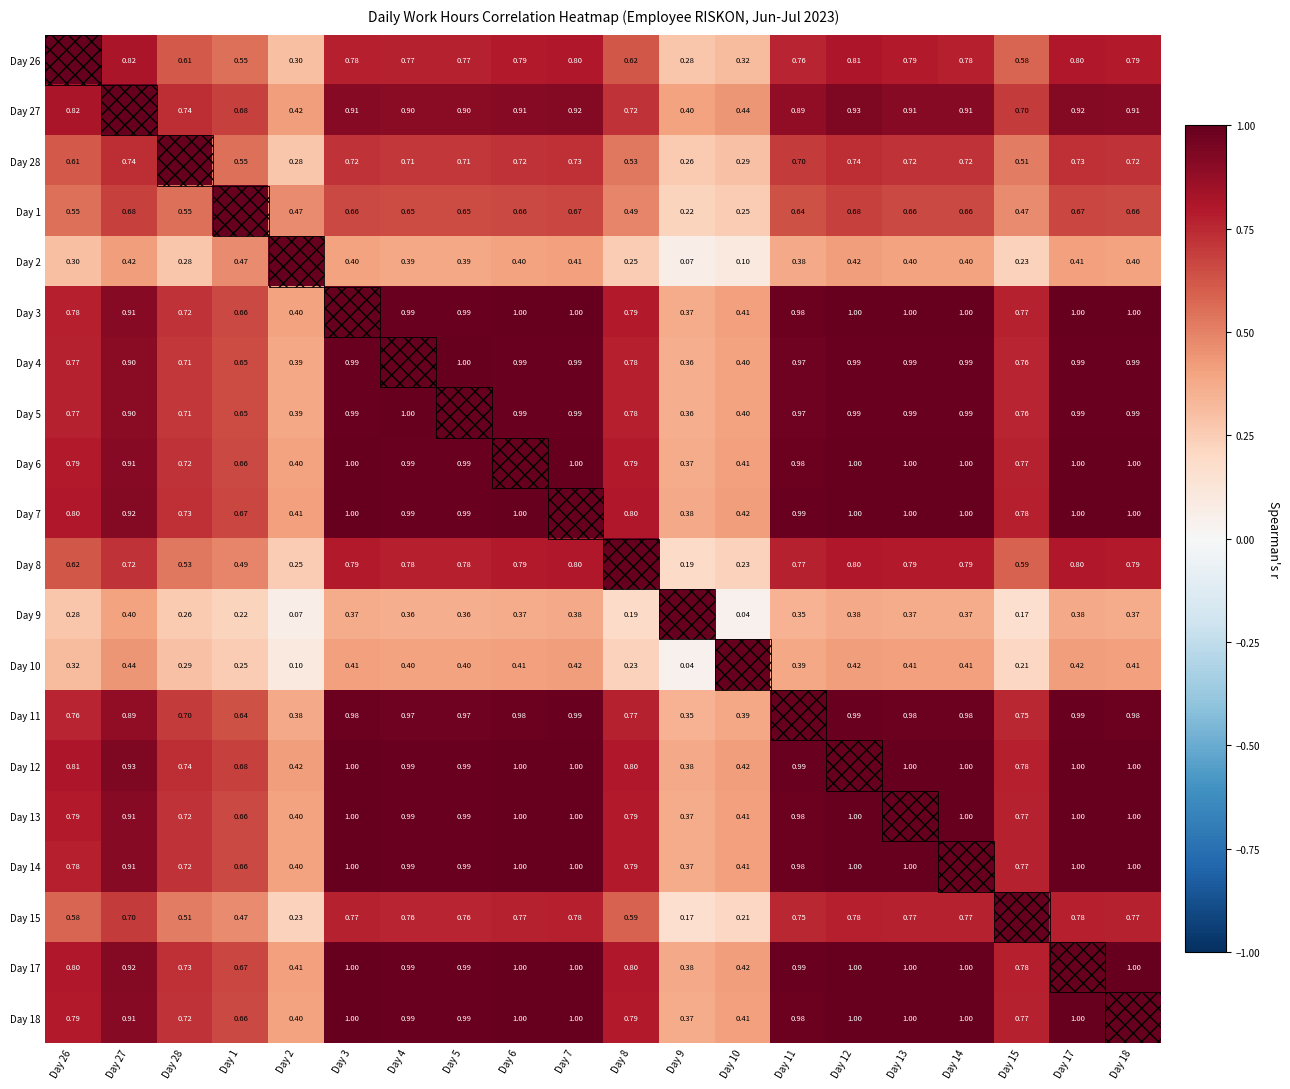

What is the maximum value shown in the chart?

1.0